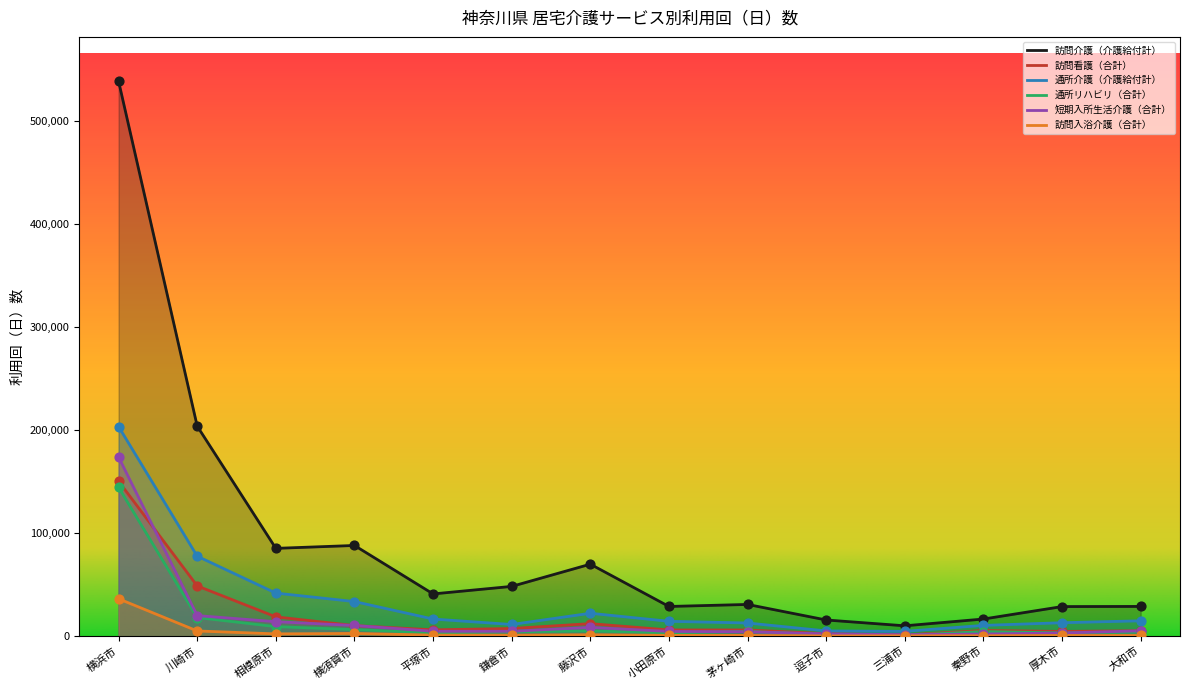

At how many categories does at least one series exceed 99865?

2